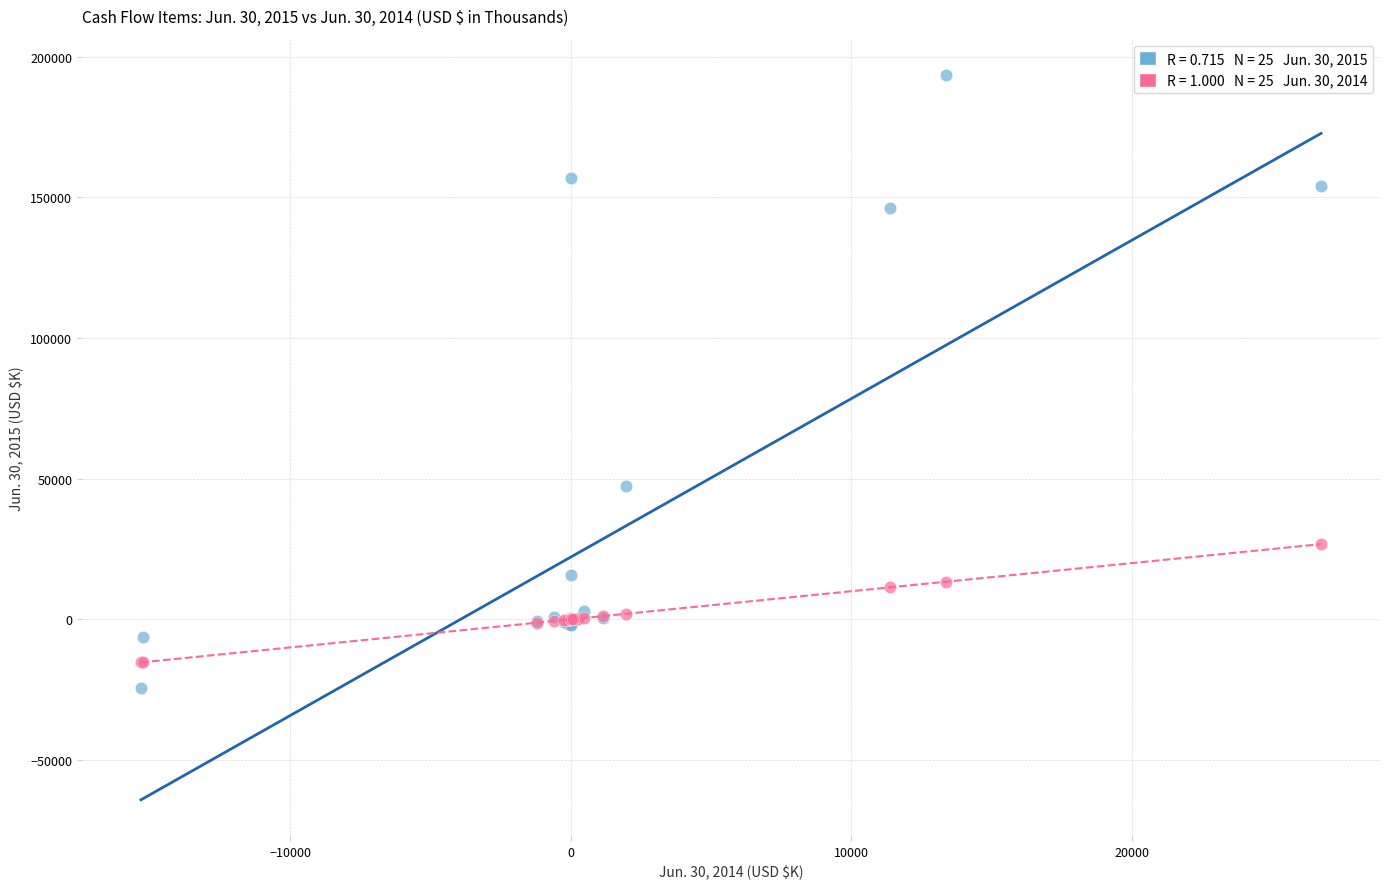

Across all series, what Y value is closest to 84517?

47240